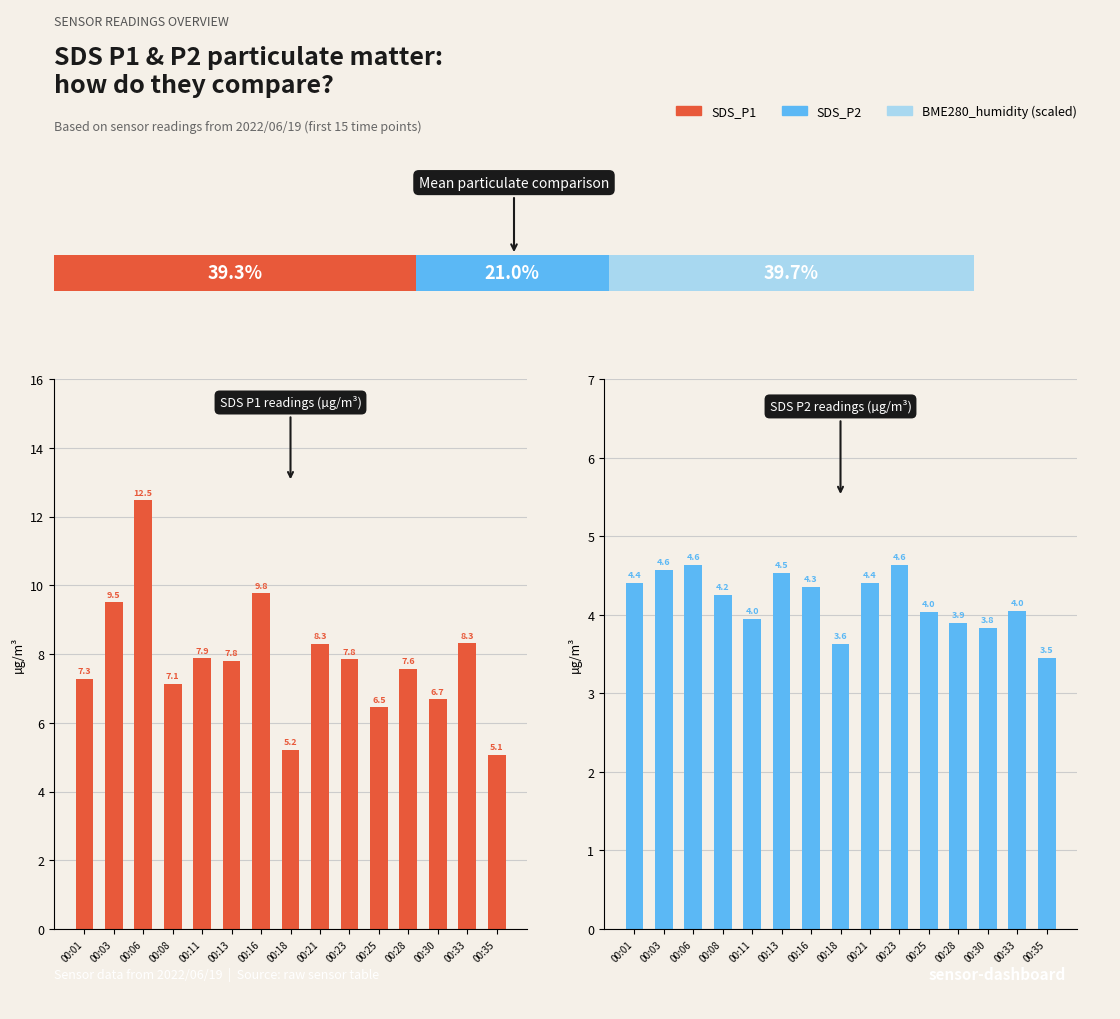

What is the difference between the maximum and minimum values in the SDS_P1 series?

7.4